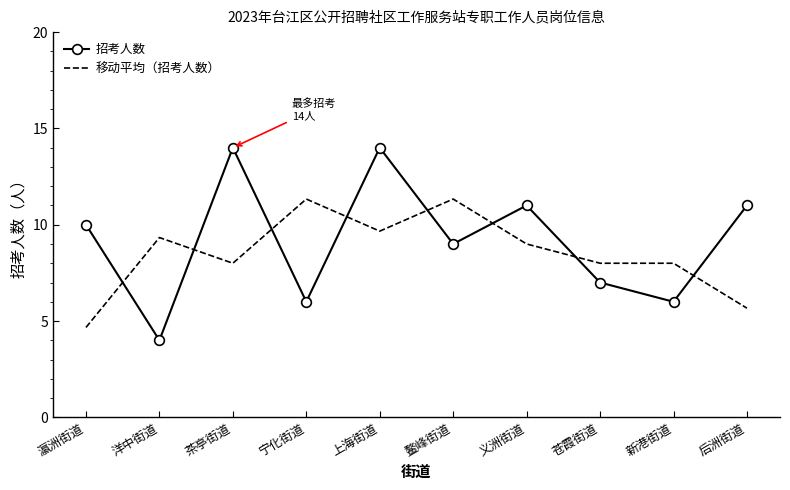

What is the maximum value for 移动平均（招考人数）?

11.3